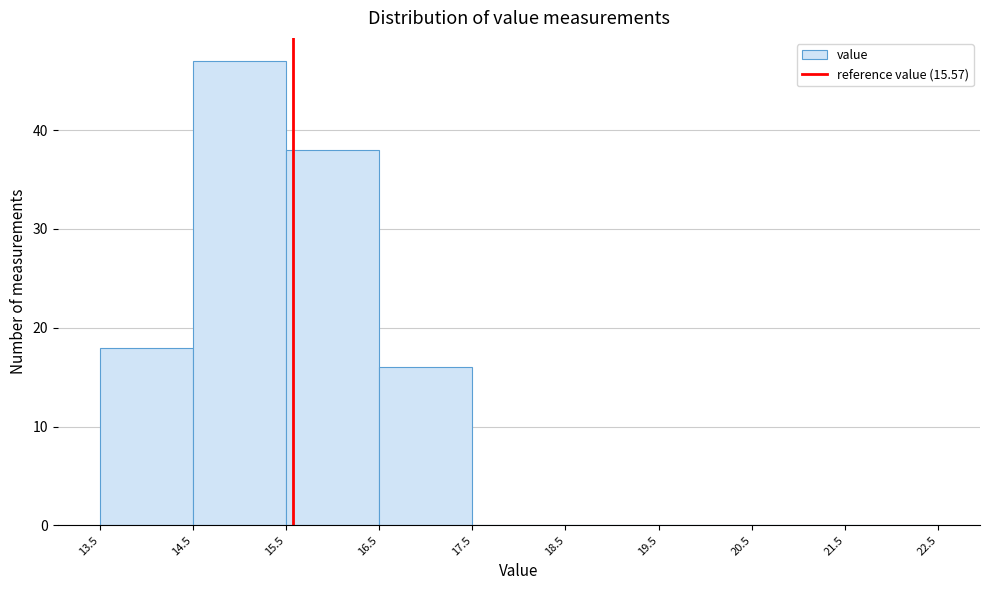

Which range on the x-axis has the tallest bar?

14.5 to 15.5